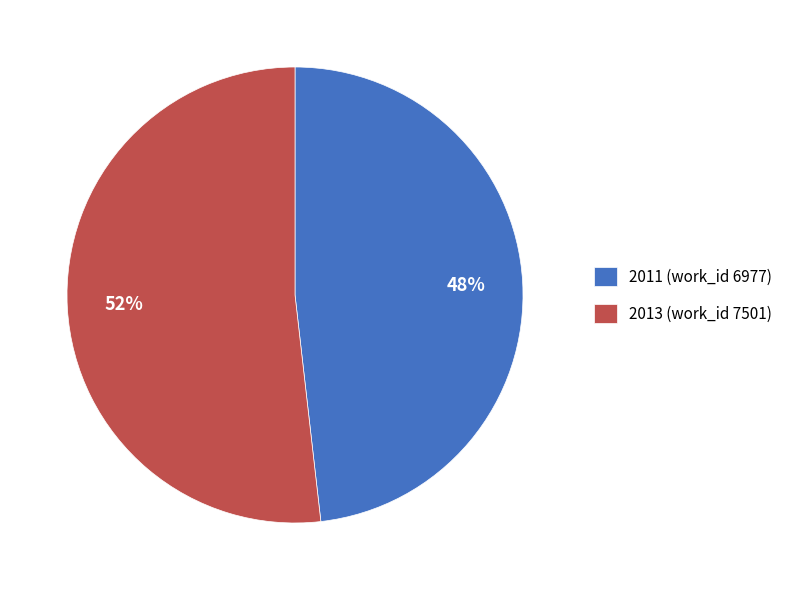

How many segments does this pie chart have?

2